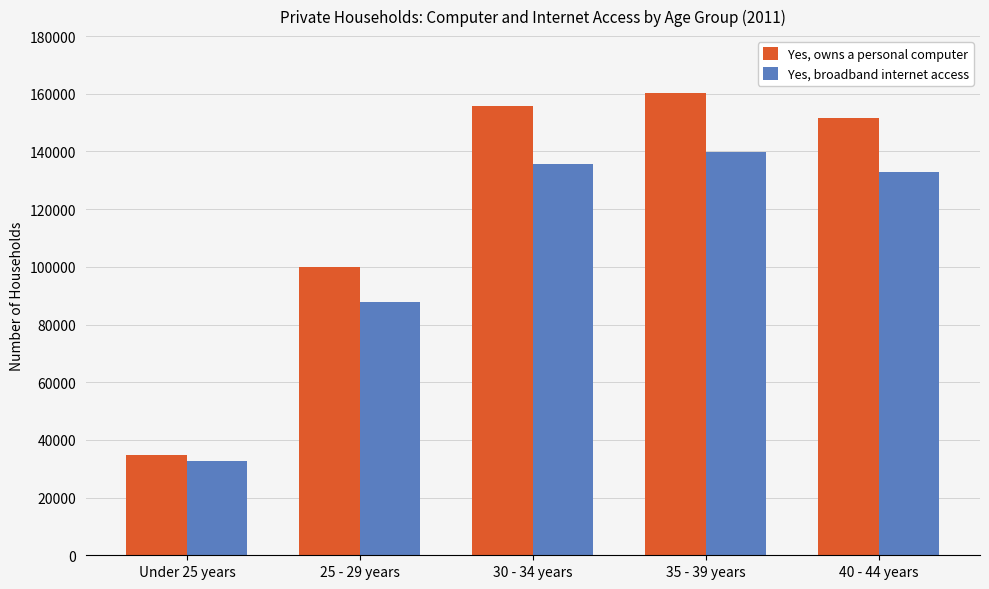

What are all the series names shown in the legend?

Yes, owns a personal computer, Yes, broadband internet access